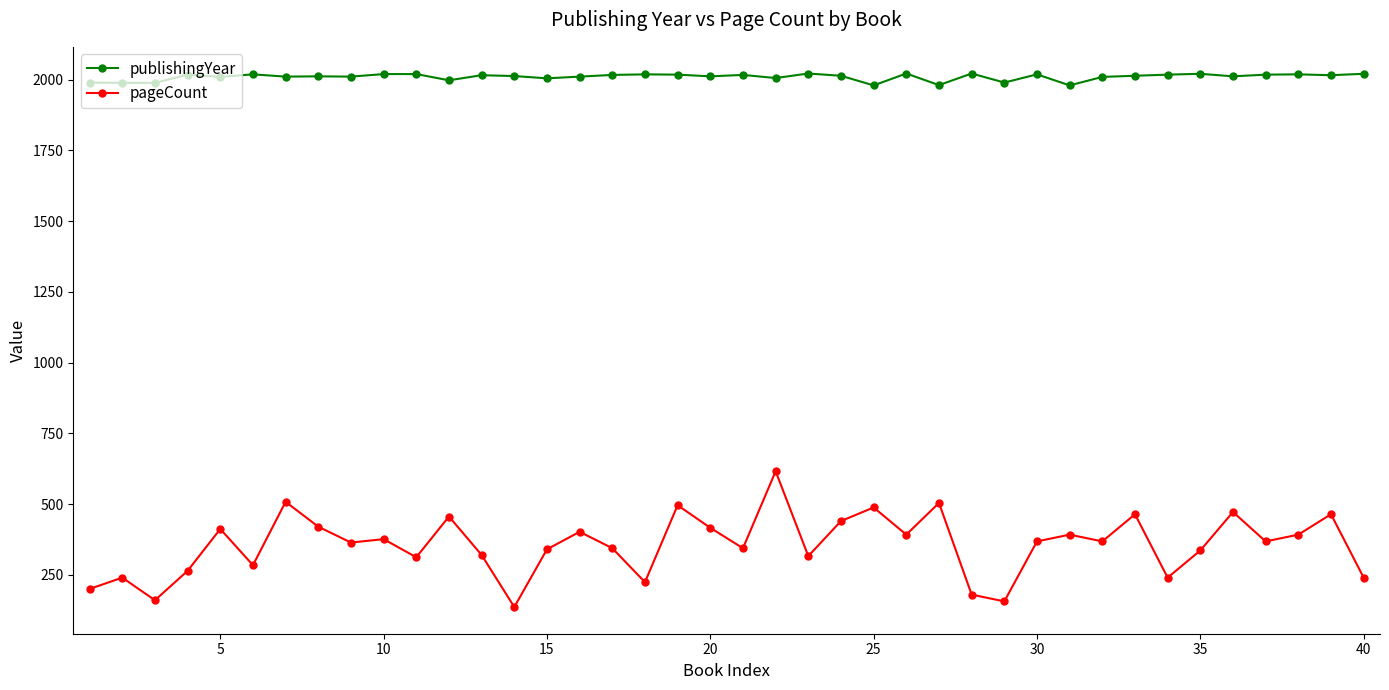

True or false: pageCount and publishingYear intersect in this chart.

False